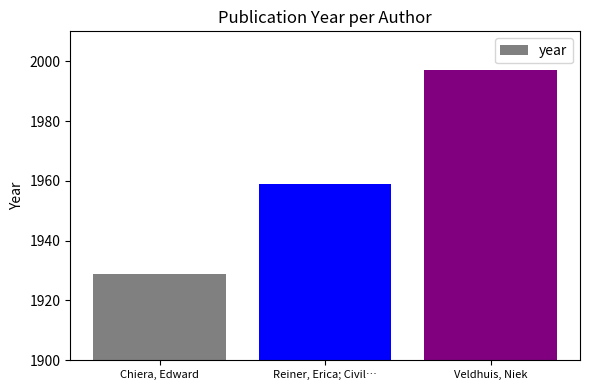

Are the bars horizontal?

No